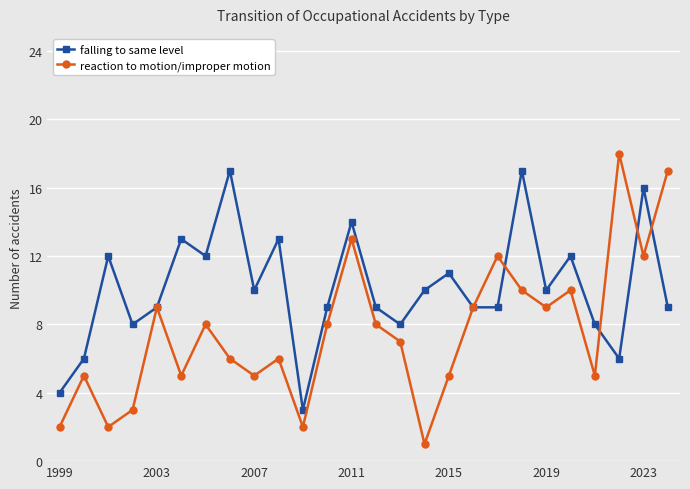

Count the number of data series in this chart.

2